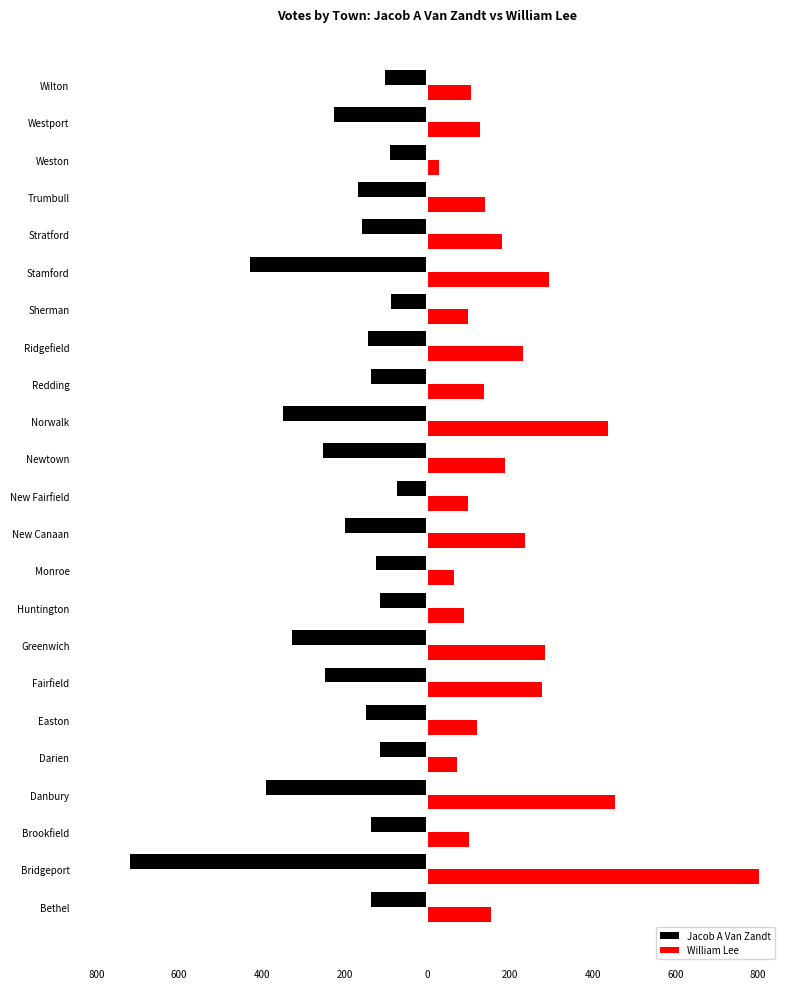

Which series has the widest spread of values?

William Lee